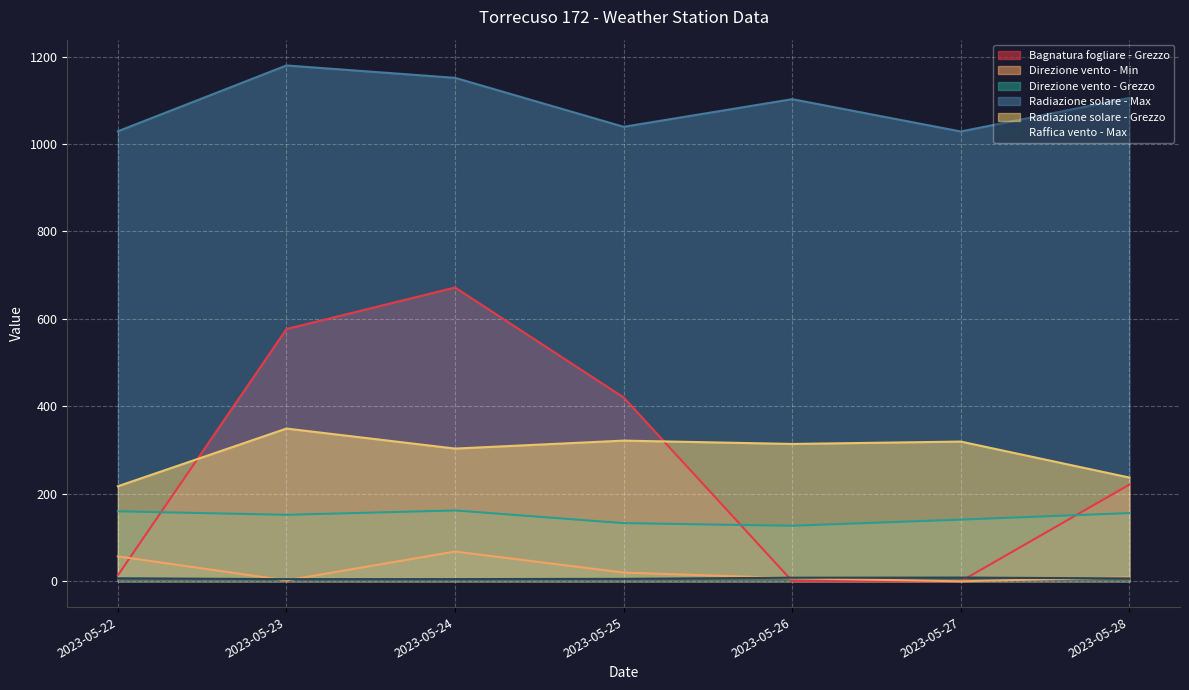

At which label is Direzione vento - Grezzo closest to 144?

2023-05-27